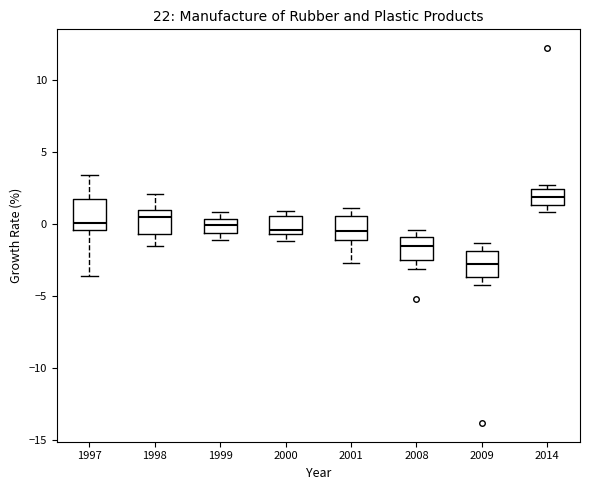

Reading left to right, read every box against the y-axis: the position of its median line, the range the box covers, and the ends of its whiskers. The values are not printed on the chart, so give them approximately, as read against the axis.

1997: median 0.0, box -0.5 to 1.5, whiskers -3.5 to 3.5
1998: median 0.5, box -0.5 to 1.0, whiskers -1.5 to 2.0
1999: median 0.0, box -0.5 to 0.5, whiskers -1.0 to 1.0
2000: median -0.5 (just above the box's lower edge), box -0.5 to 0.5, whiskers -1.0 to 1.0
2001: median -0.5, box -1.0 to 0.5, whiskers -2.5 to 1.0
2008: median -1.5, box -2.5 to -1.0, whiskers -3.0 to -0.5
2009: median -3.0, box -3.5 to -2.0, whiskers -4.0 to -1.5
2014: median 2.0, box 1.5 to 2.5, whiskers 1.0 to 2.5 (just above the box's upper edge)